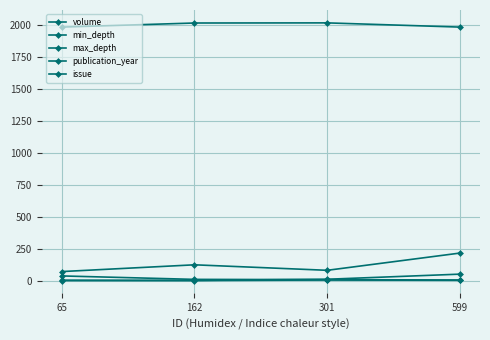

How many distinct data groups are displayed?

5